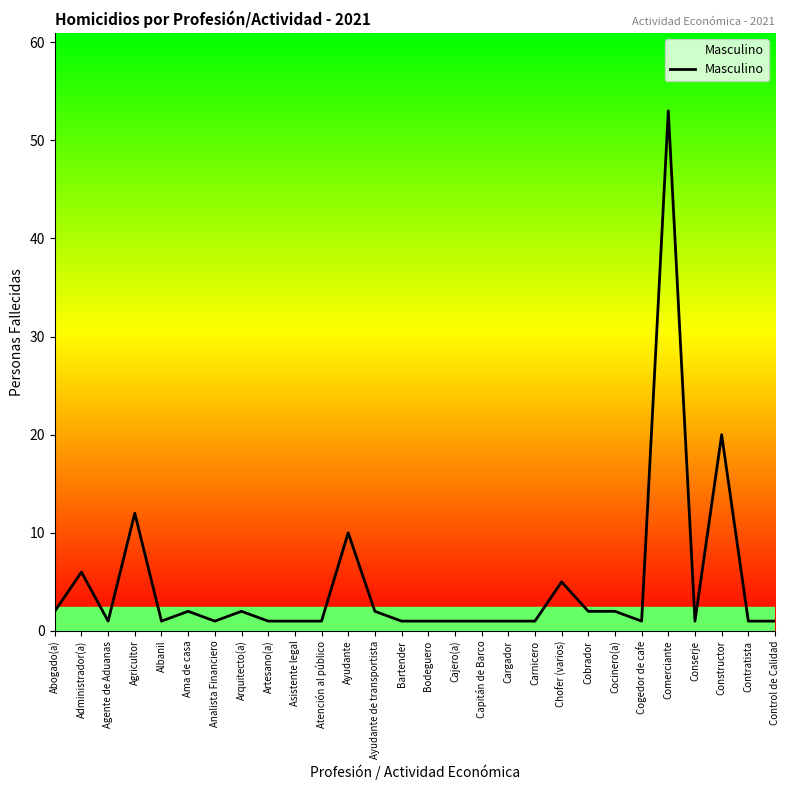

What position from the left is Administrador(a)?

2